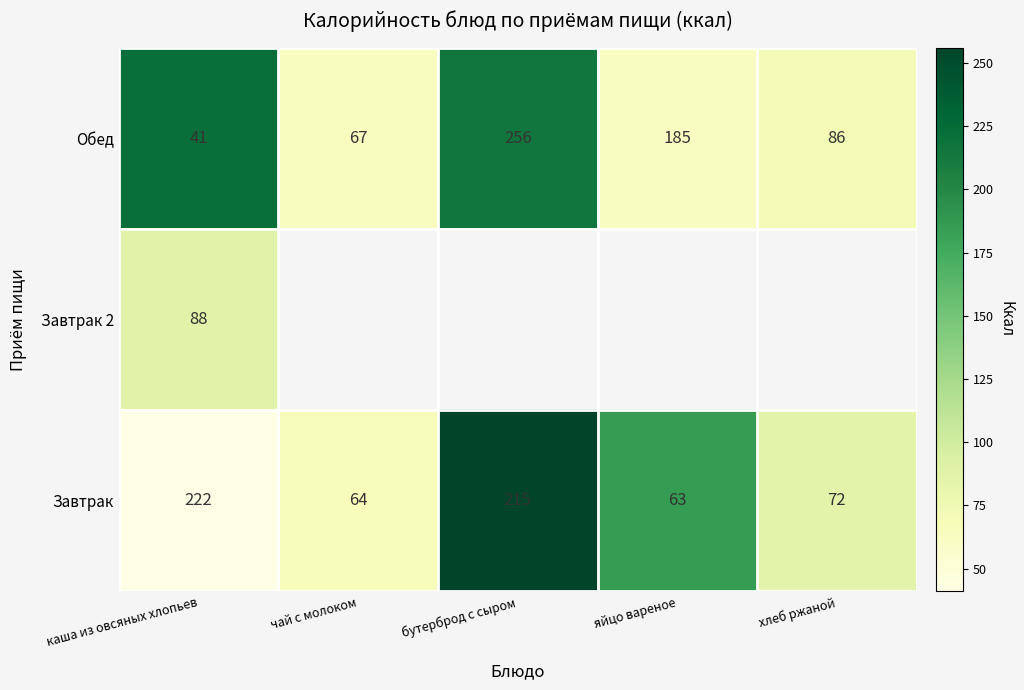

Rank the categories by Завтрак value from highest to lowest.

каша из овсяных хлопьев, бутерброд с сыром, хлеб ржаной, чай с молоком, яйцо вареное